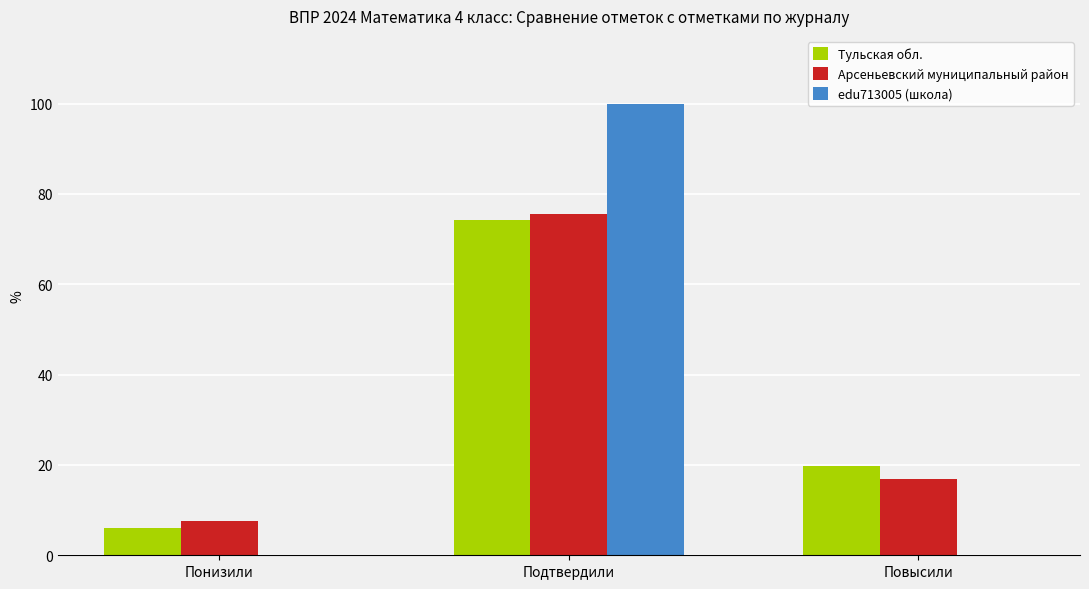

True or false: edu713005 (школа) has a value of 0.0 at Повысили.

True